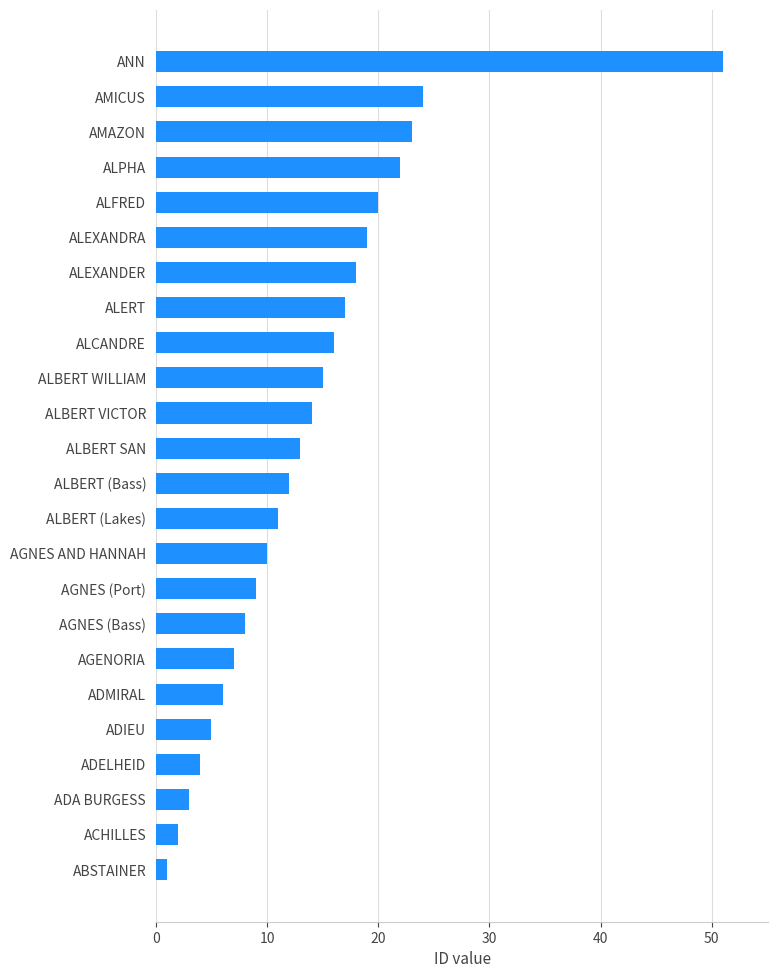

How many categories are shown in the chart?

24